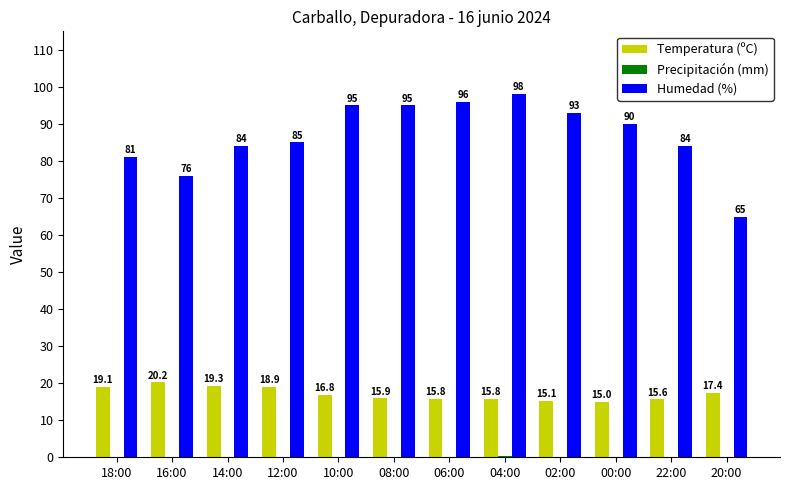

Is it true that Temperatura (ºC) equals 15.8 at 04:00?

True